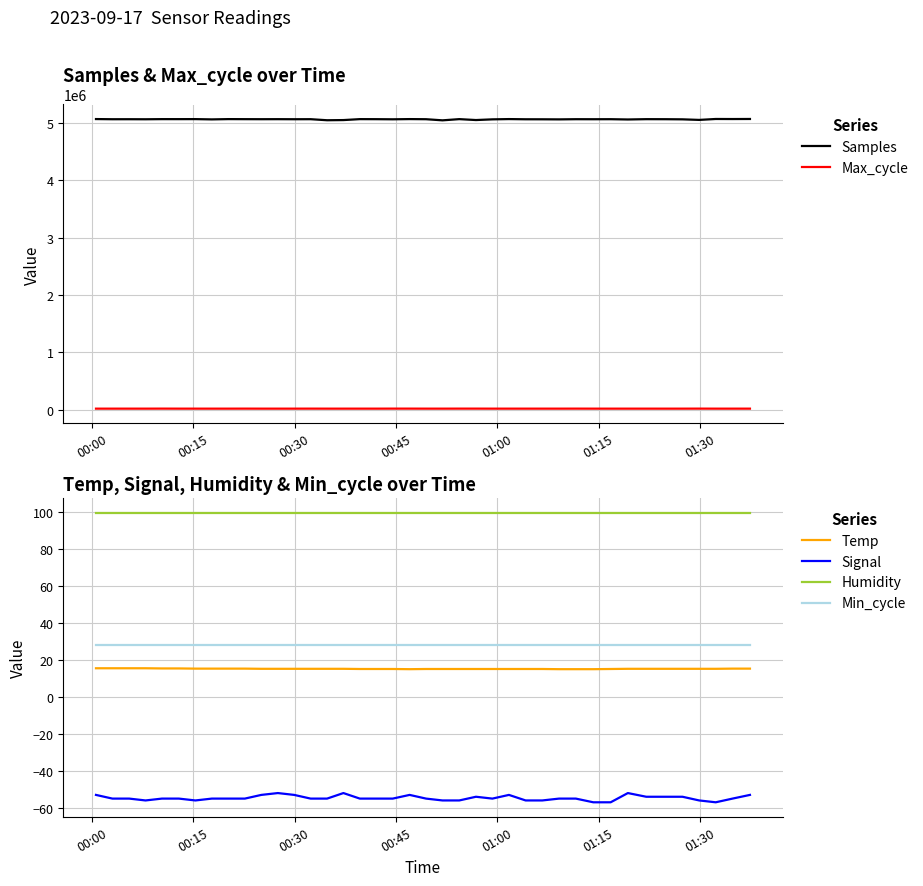

What is the average value of the Samples series?

5060683